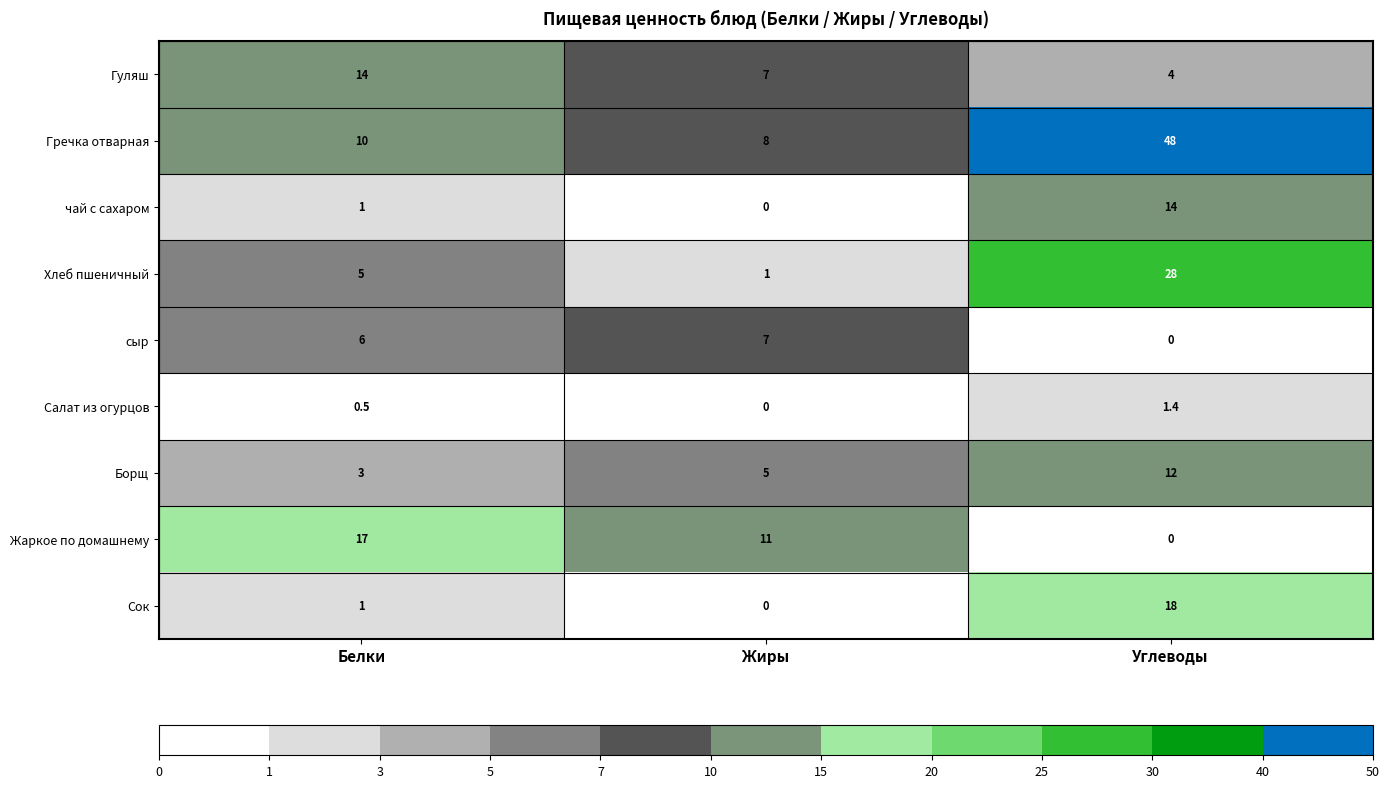

How many series are shown in this chart?

9